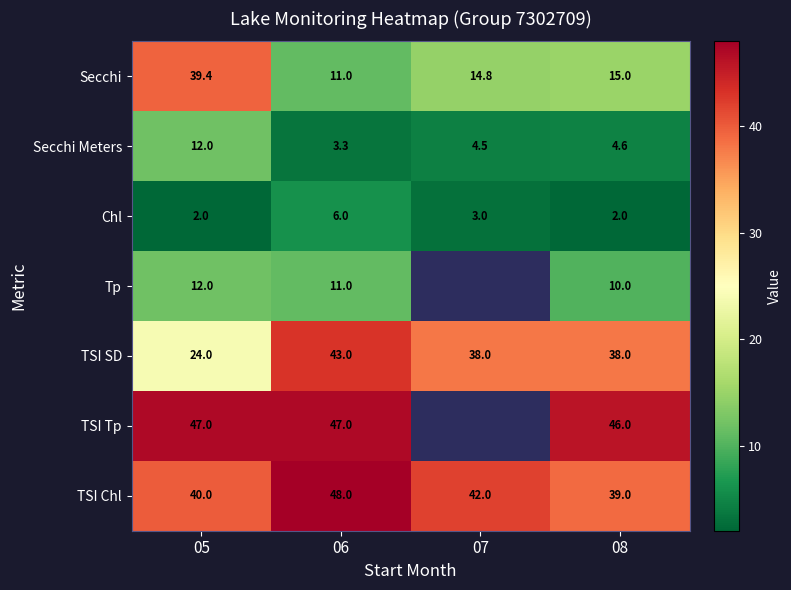

Where does the Secchi Meters series first go above 4?

05